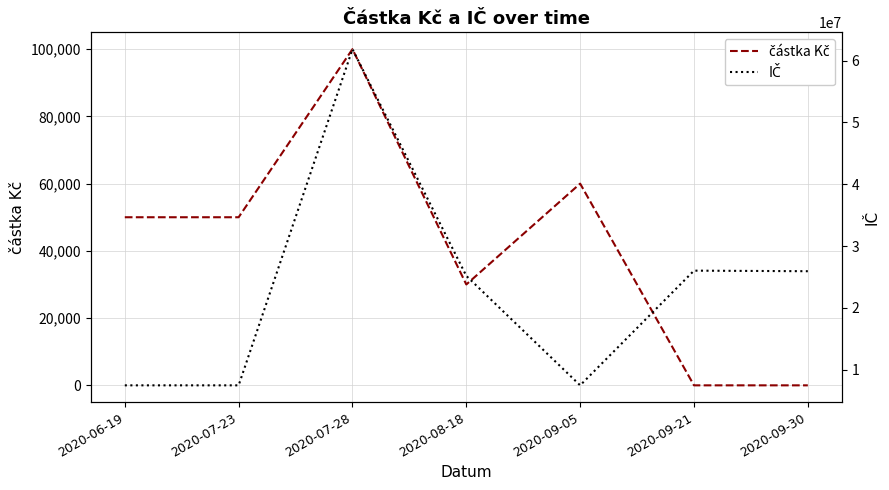

True or false: částka Kč has more than 0 points higher than both neighbors.

True